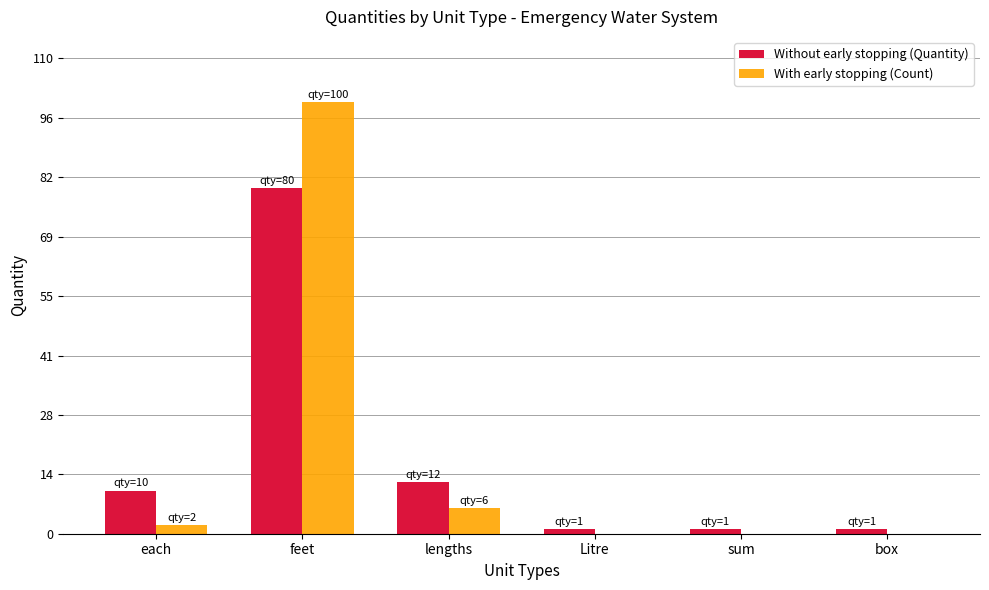

Which series has the largest range (max minus min)?

With early stopping (Count)